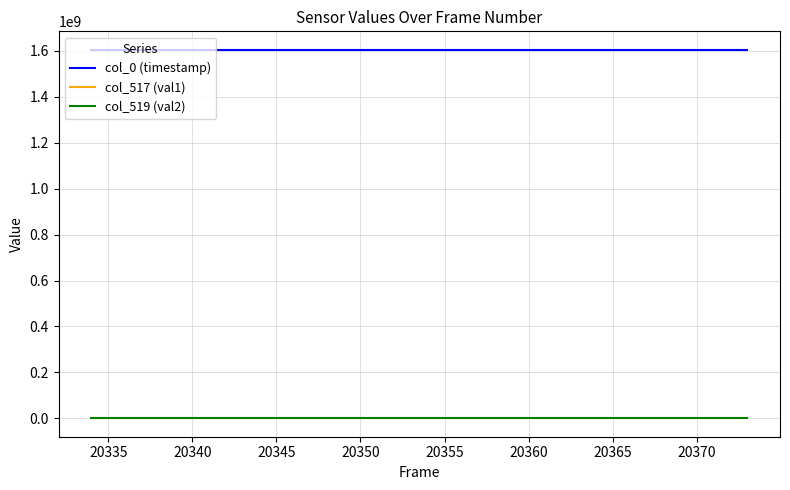

What is the lowest value of the col_0 (timestamp) series?

1605308401.2